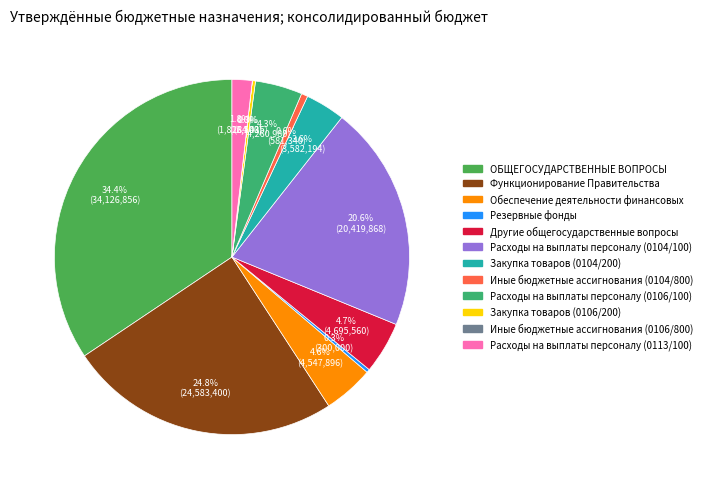

What percentage is the Функционирование Правительства slice, to the nearest percent?

25%